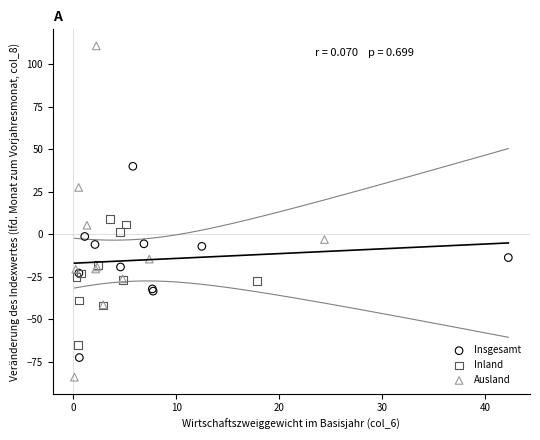

Which series has the largest Y range (max minus min)?

Ausland